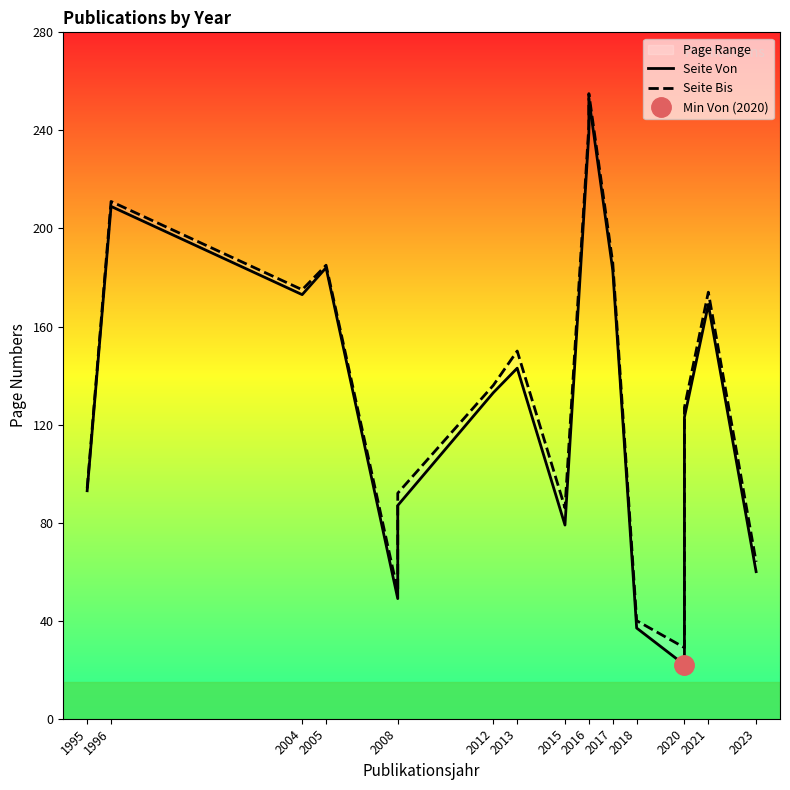

Is this an area chart (filled region under the line)?

No